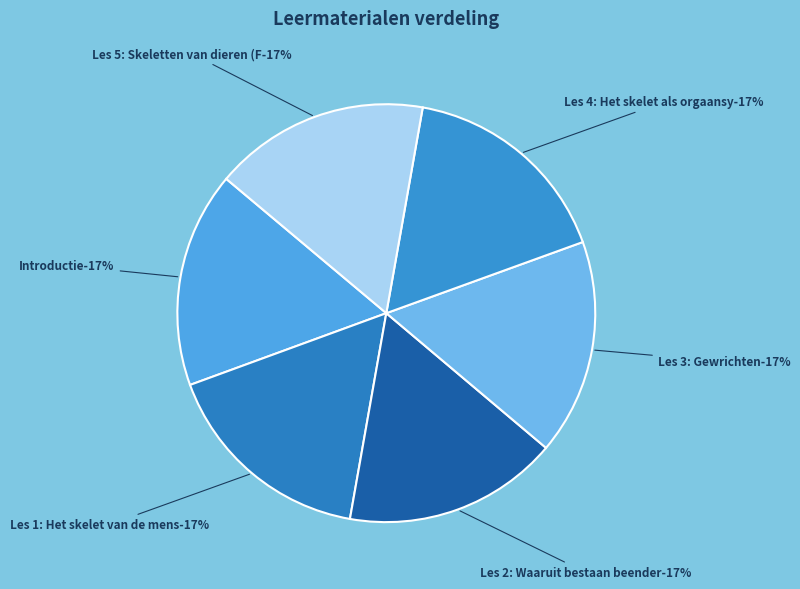

True or false: Les 4: Het skelet als orgaansysteem accounts for 17% of the total.

True